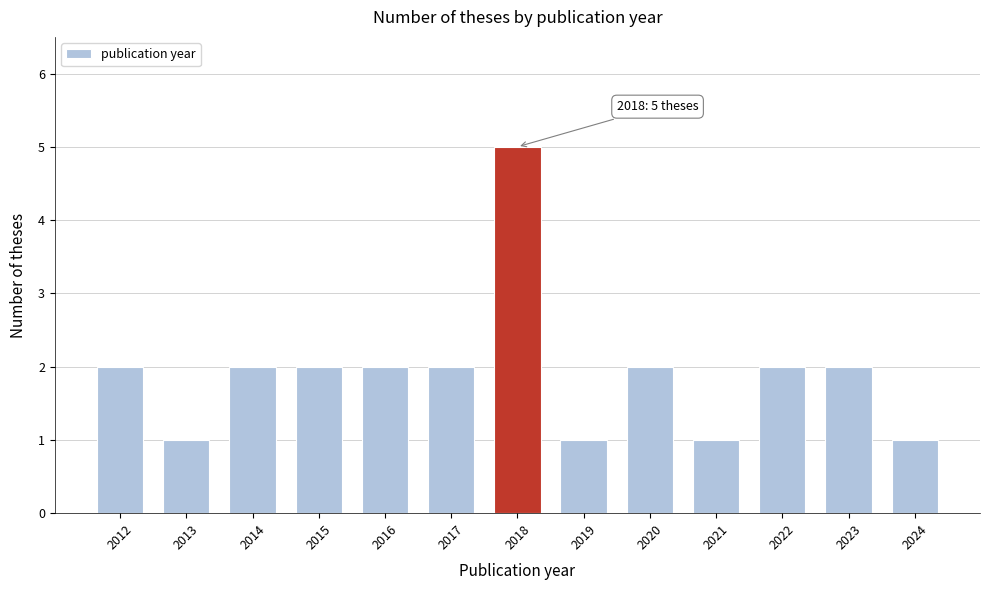

Reading right to left, transcribe all the data shown in this chart.

2024=1	2023=2	2022=2	2021=1	2020=2	2019=1	2018=5	2017=2	2016=2	2015=2	2014=2	2013=1	2012=2